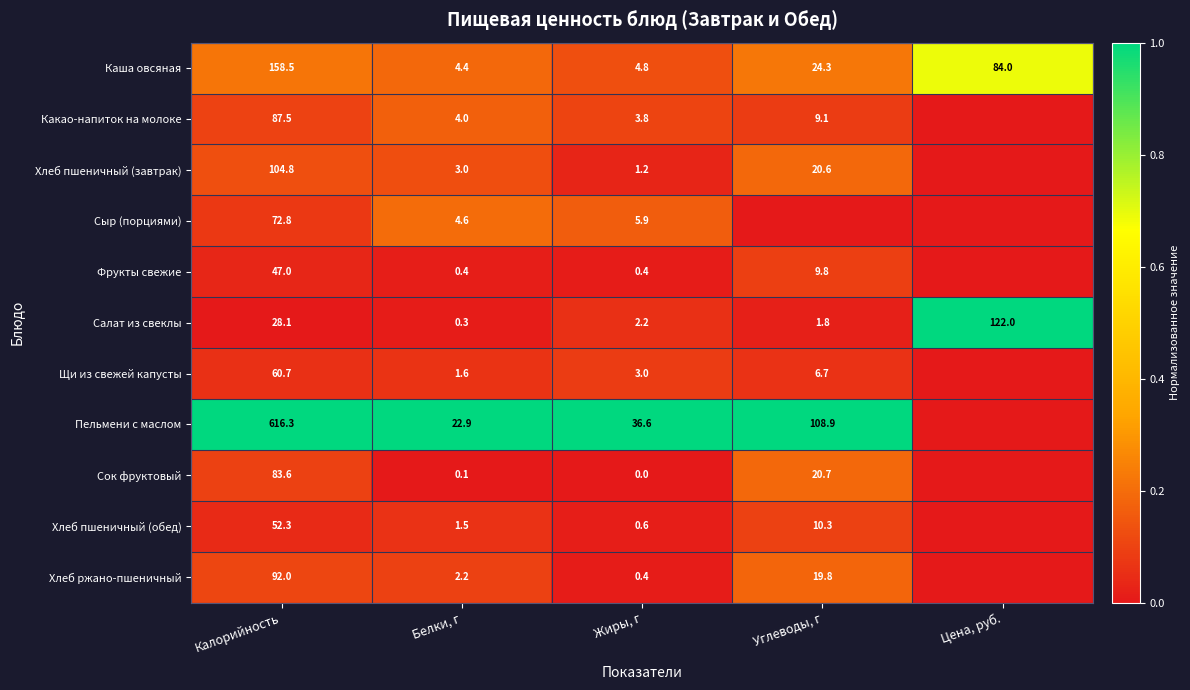

How many values in the Салат из свеклы series are below 2?

2